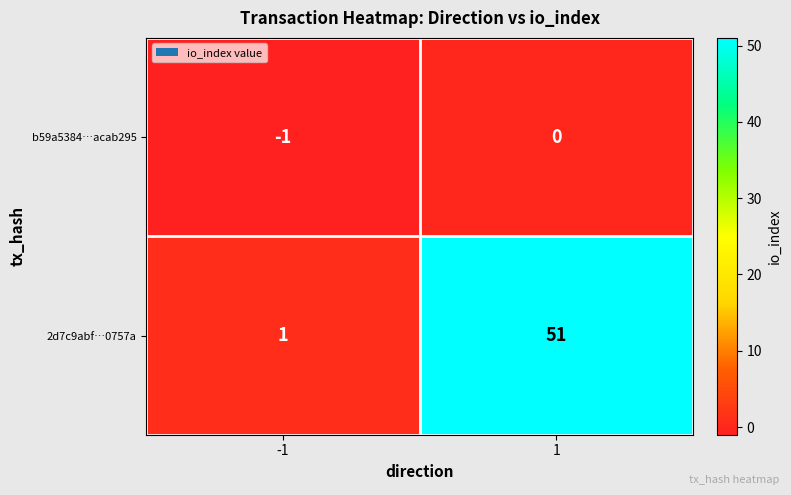

True or false: 2d7c9abf…0757a has a value of 1 at -1.

True